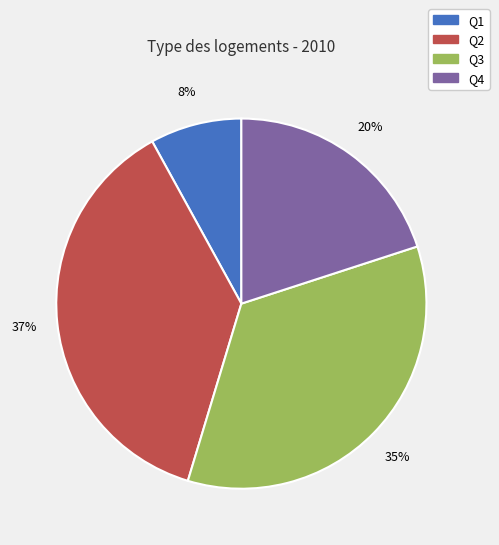

To the nearest percent, what is the average slice percentage?

25%